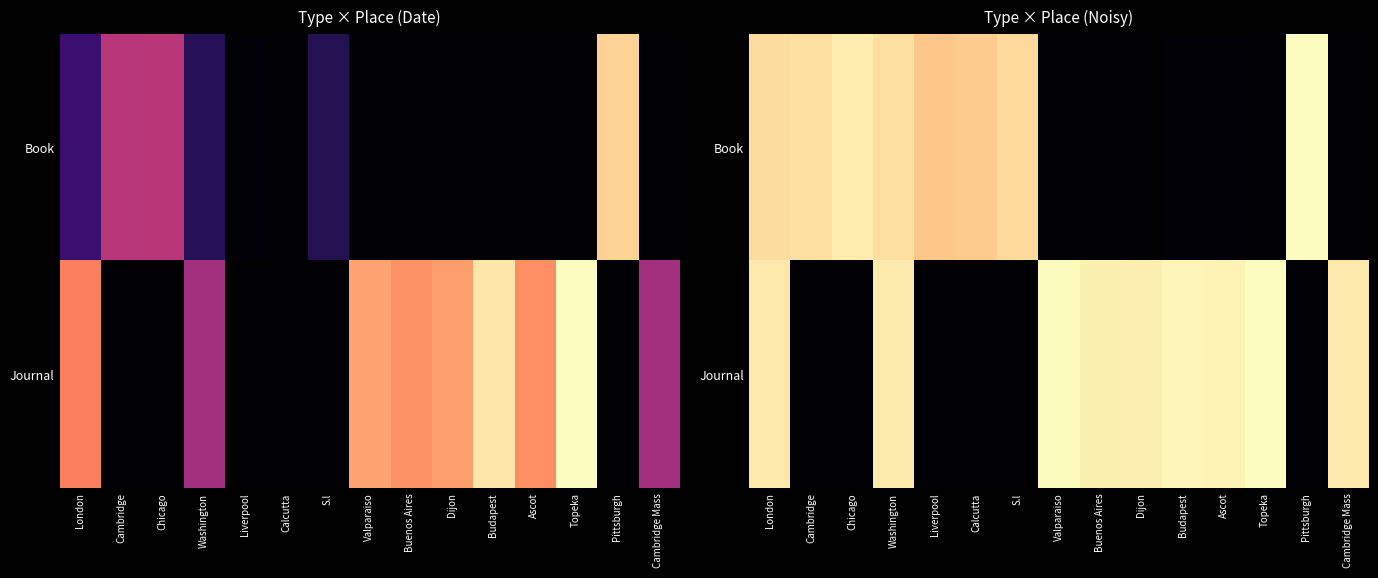

How many series are shown in this chart?

2